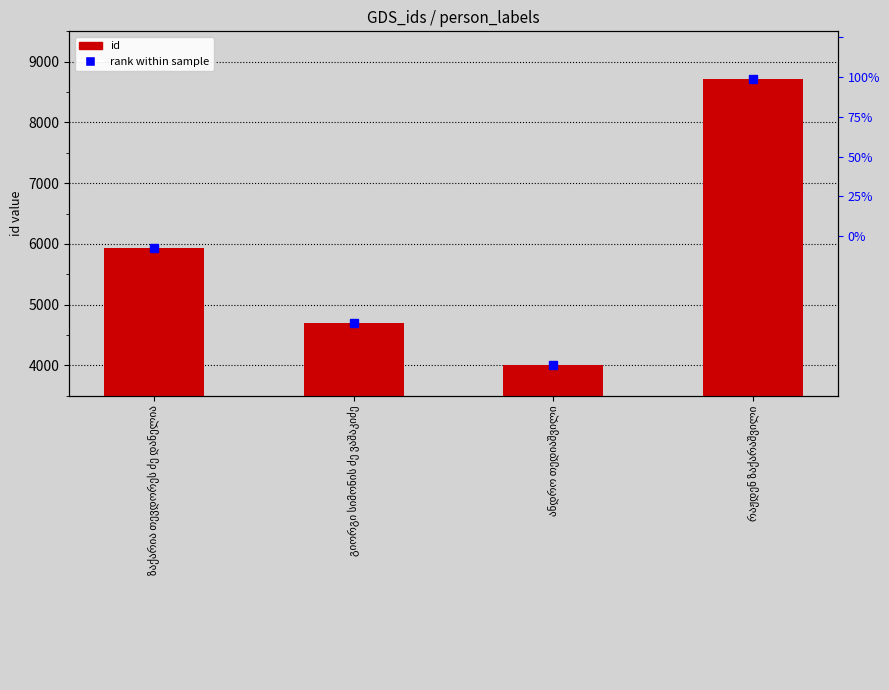

What is the sum of all values?

23334